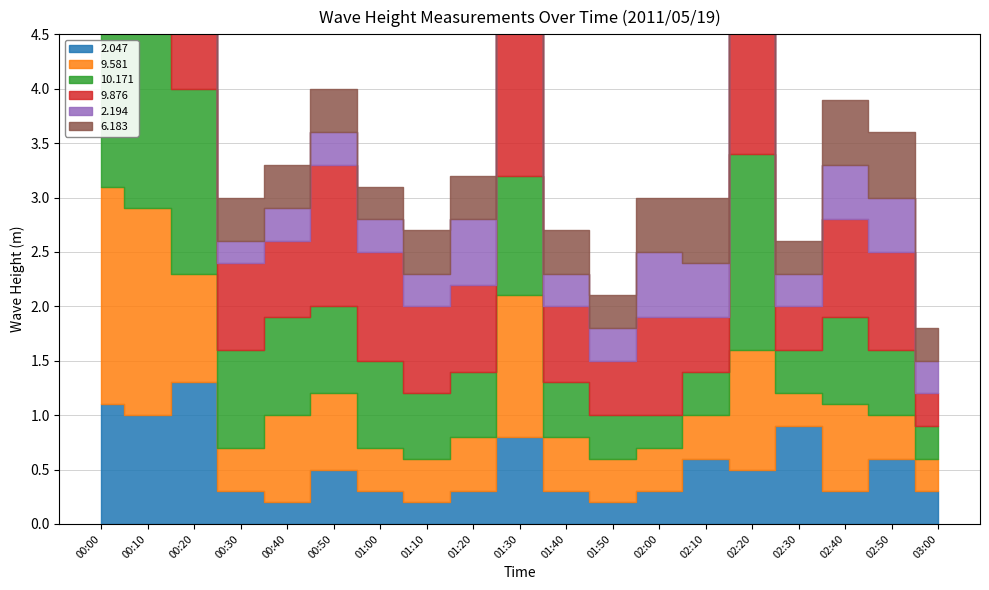

Where is the first local maximum for 2.194?

00:20